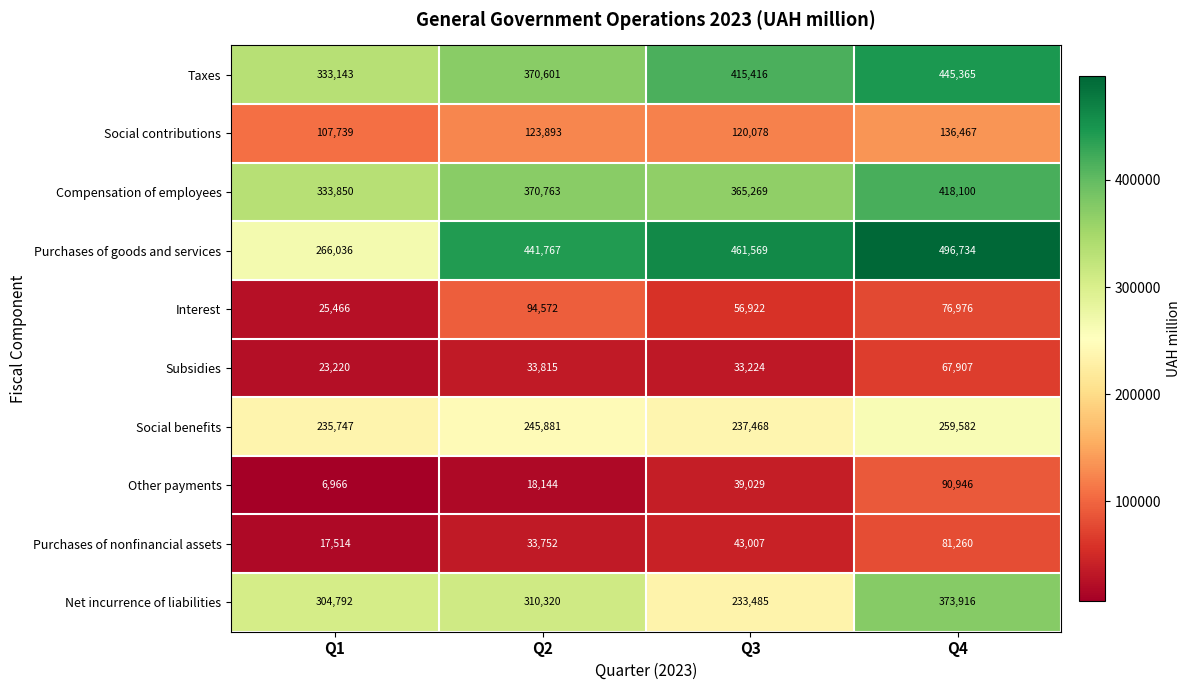

What is the sum of the Compensation of employees values at Q3 and Q4?

783369